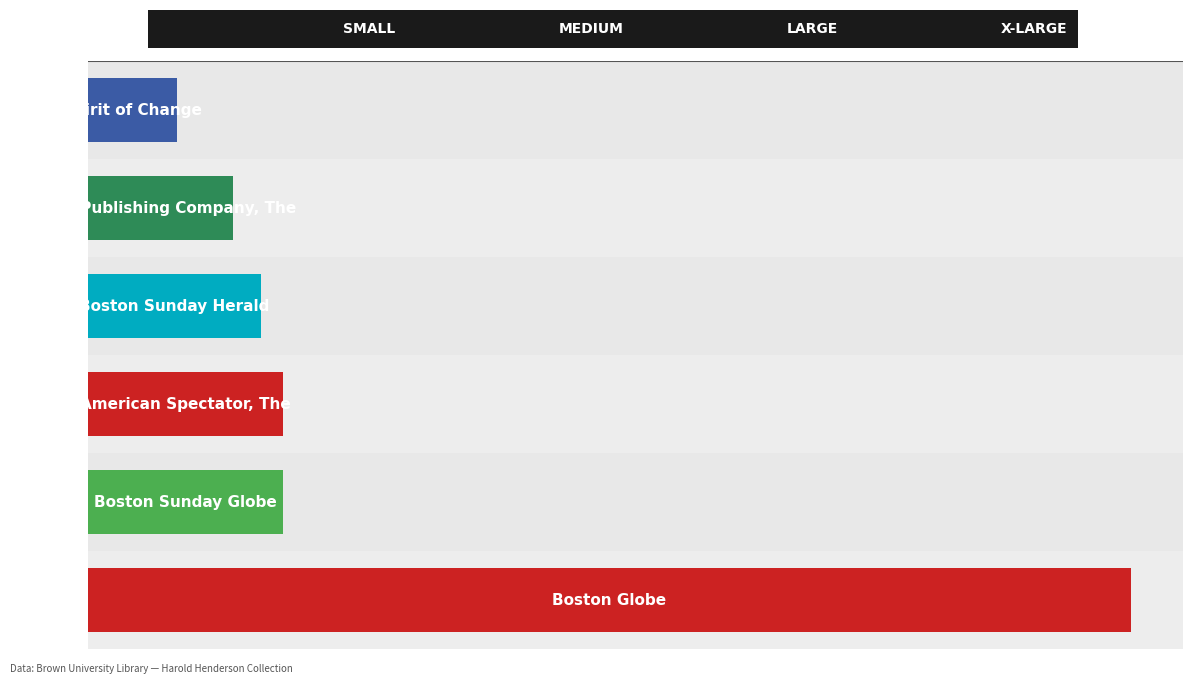

How many data points does each series have?

6